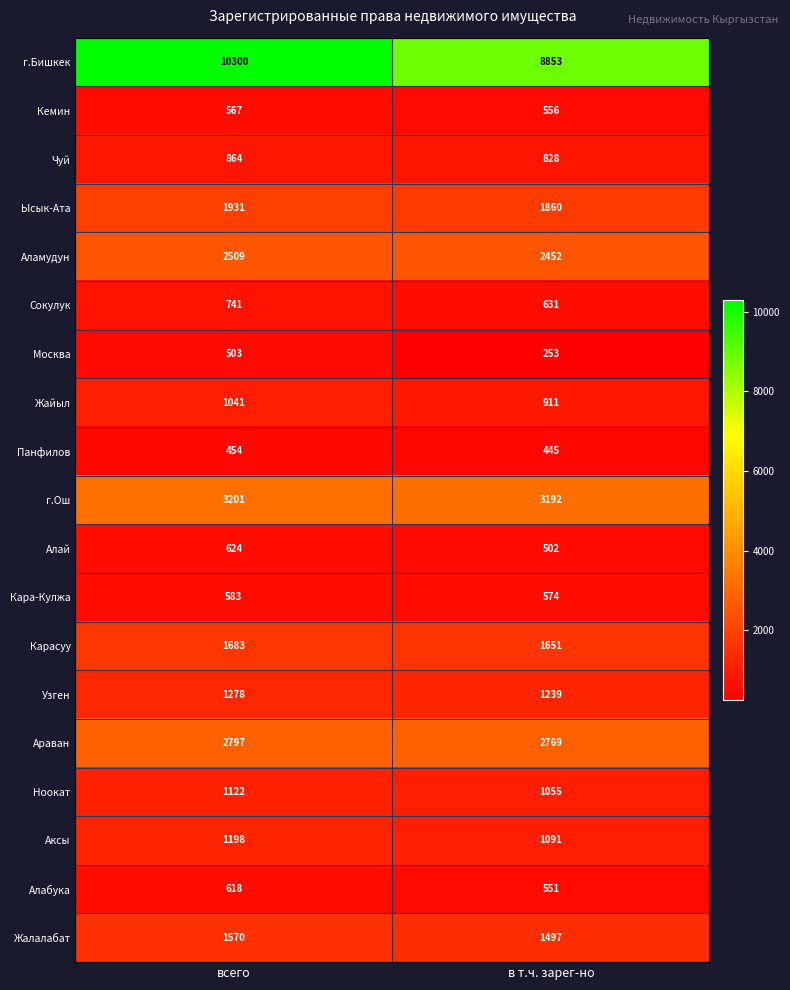

What is the maximum value shown in the chart?

10300